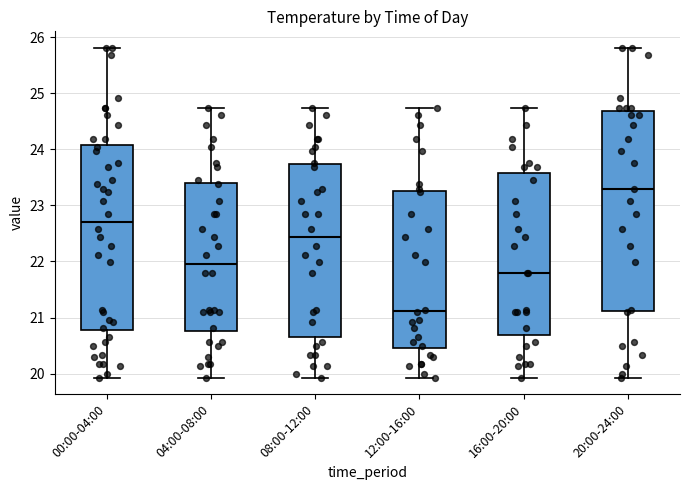

Reading left to right, transcribe this box plot: for each box, give where its median line is, the range the box spans, and where its two whiskers end, as read against the y-axis. The values are not printed on the chart, so give them approximately, as read against the axis.

00:00-04:00: median 22.7, box 20.8 to 24.1, whiskers 19.9 to 25.8
04:00-08:00: median 22.0, box 20.8 to 23.4, whiskers 19.9 to 24.7
08:00-12:00: median 22.4, box 20.7 to 23.7, whiskers 19.9 to 24.7
12:00-16:00: median 21.1, box 20.5 to 23.3, whiskers 19.9 to 24.7
16:00-20:00: median 21.8, box 20.7 to 23.6, whiskers 19.9 to 24.7
20:00-24:00: median 23.3, box 21.1 to 24.7, whiskers 19.9 to 25.8